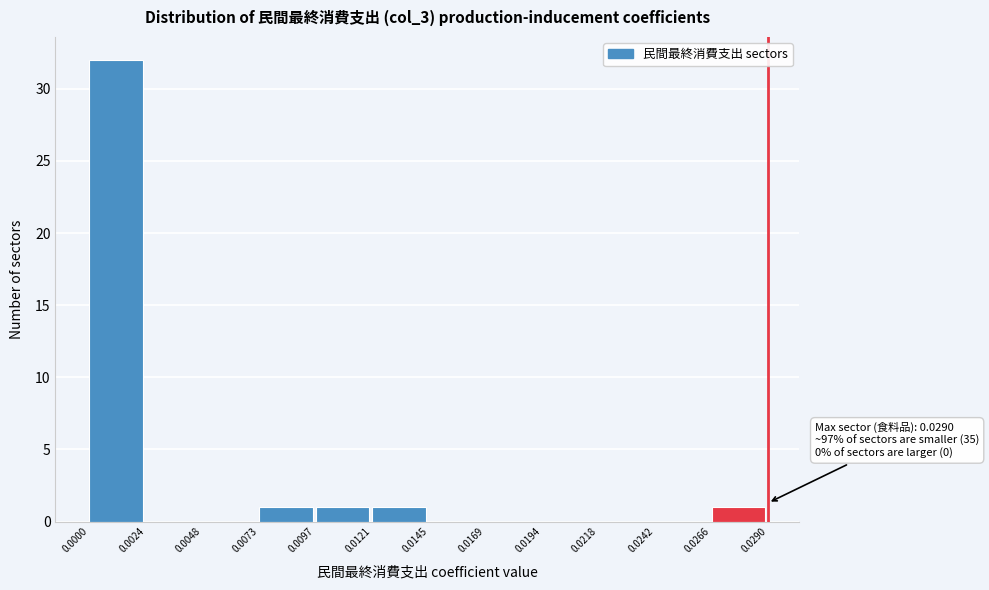

Over which range of the x-axis is the bar tallest?

0.0000 to 0.0024